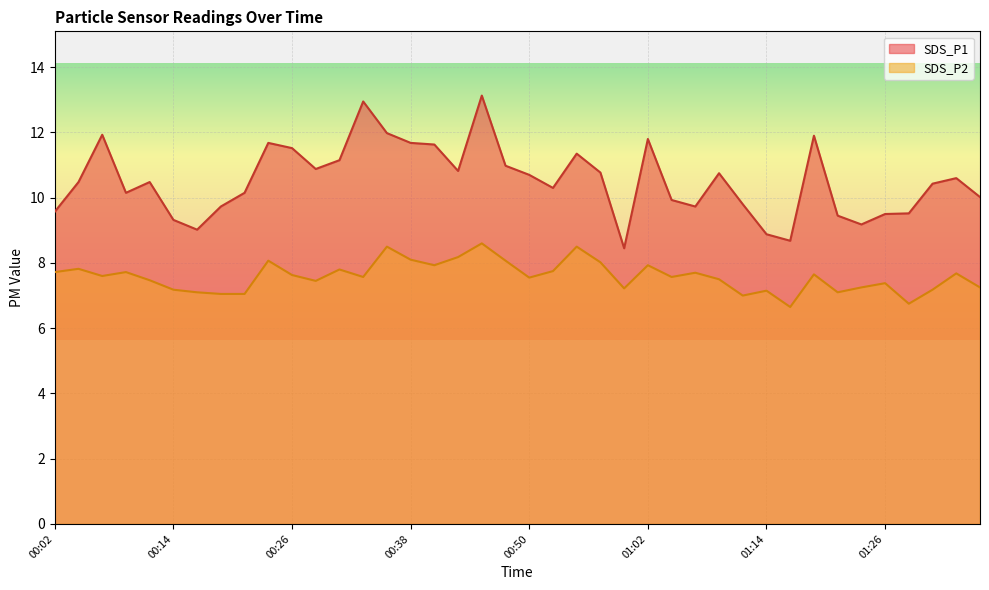

What is the difference between the maximum and minimum values in the SDS_P1 series?

4.7